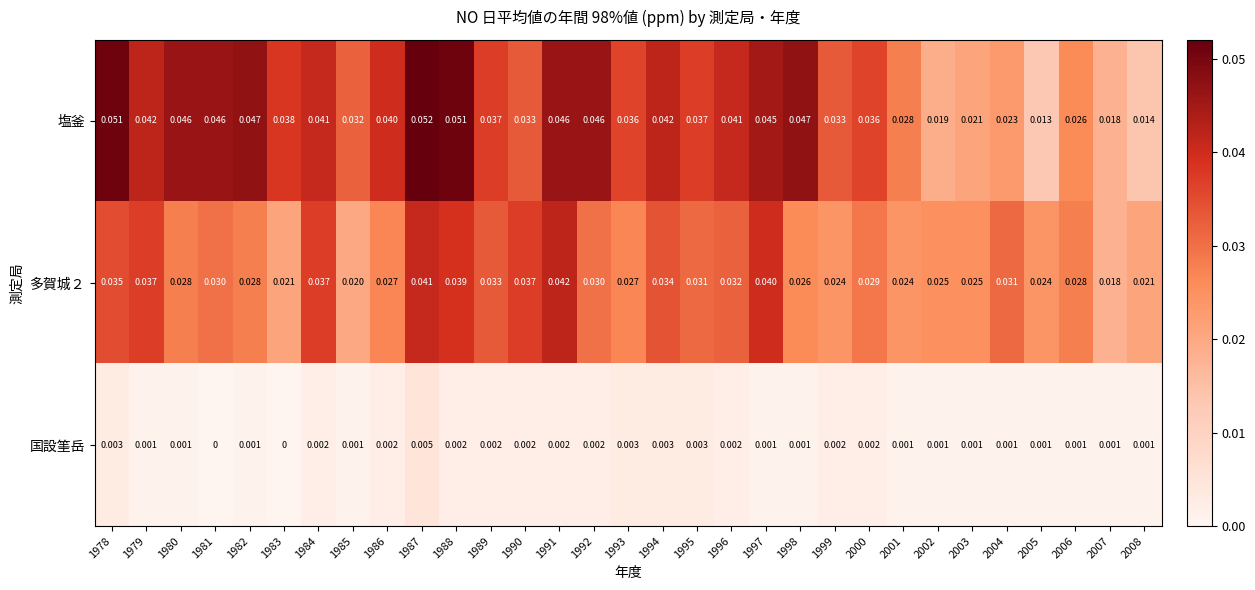

Is the value of 多賀城２ at 2002 greater than the value of 国設筀岳 at 2008?

Yes